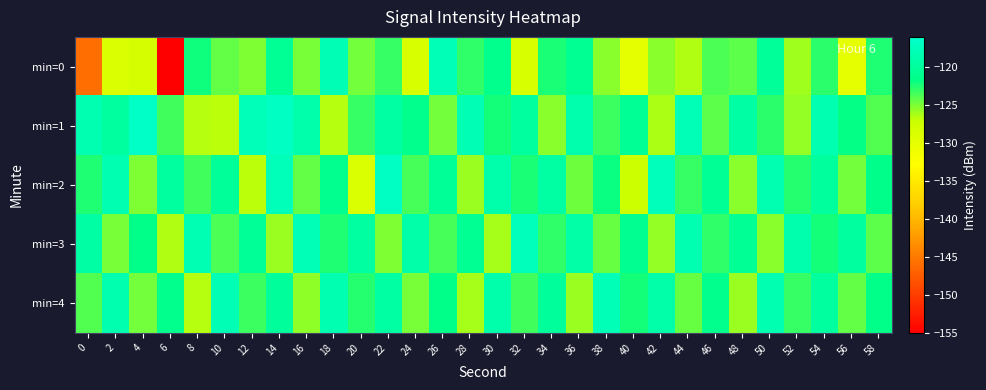

How many data points does each series have?

30